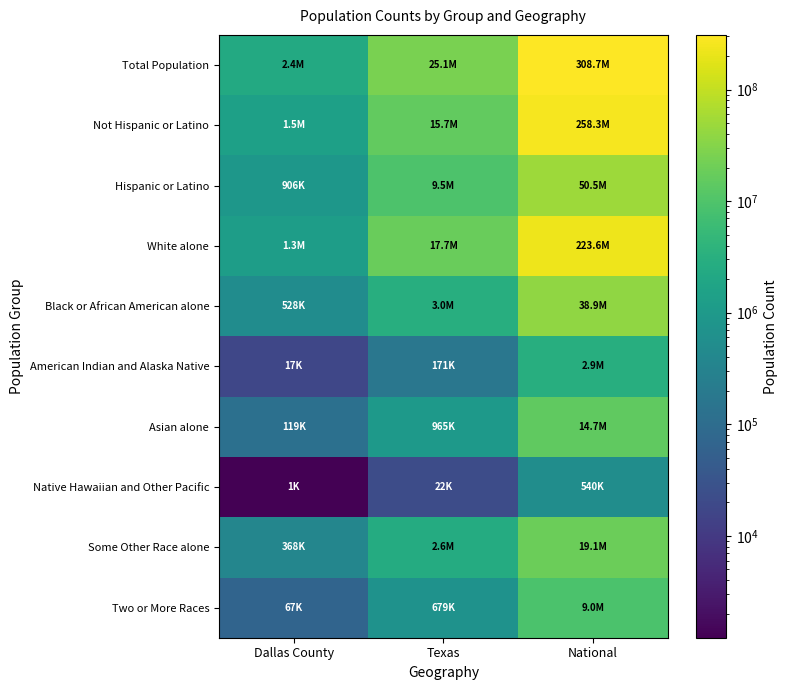

Which series has the widest spread of values?

Total Population